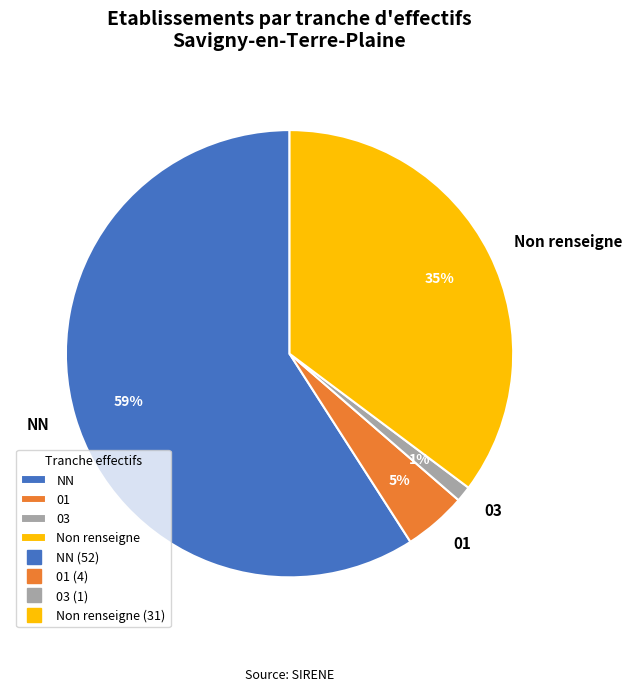

Rank the categories by value from highest to lowest.

NN, Non renseigne, 01, 03